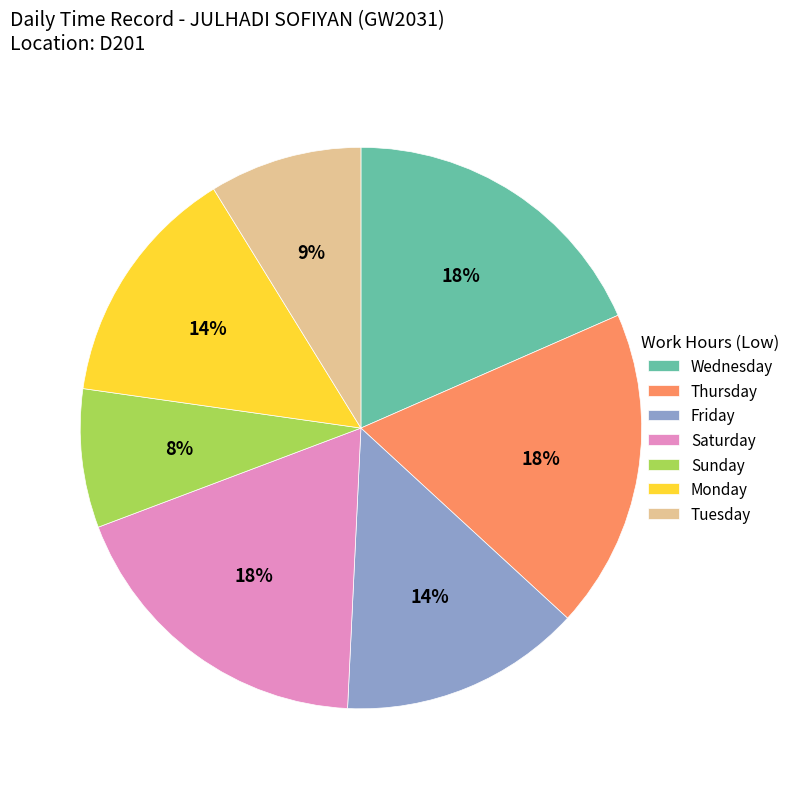

What is the smallest slice in the pie chart?

Sunday